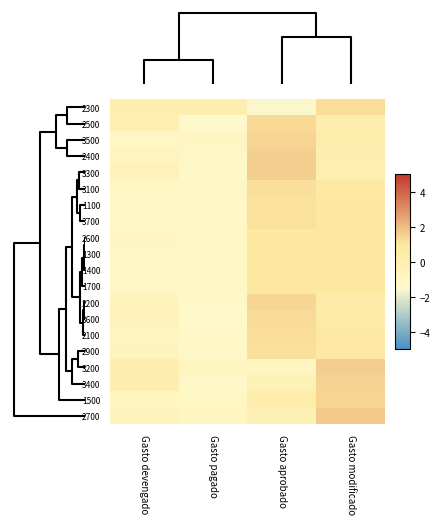

How many series are shown in this chart?

20